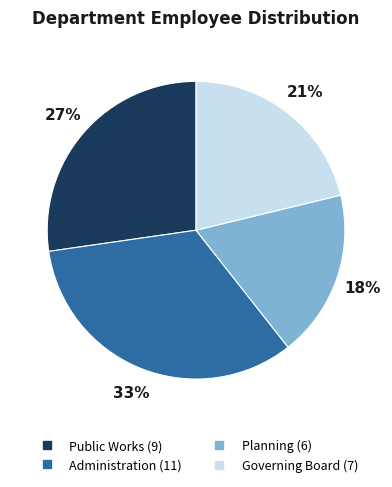

Which has a higher value, Administration or Governing Board?

Administration